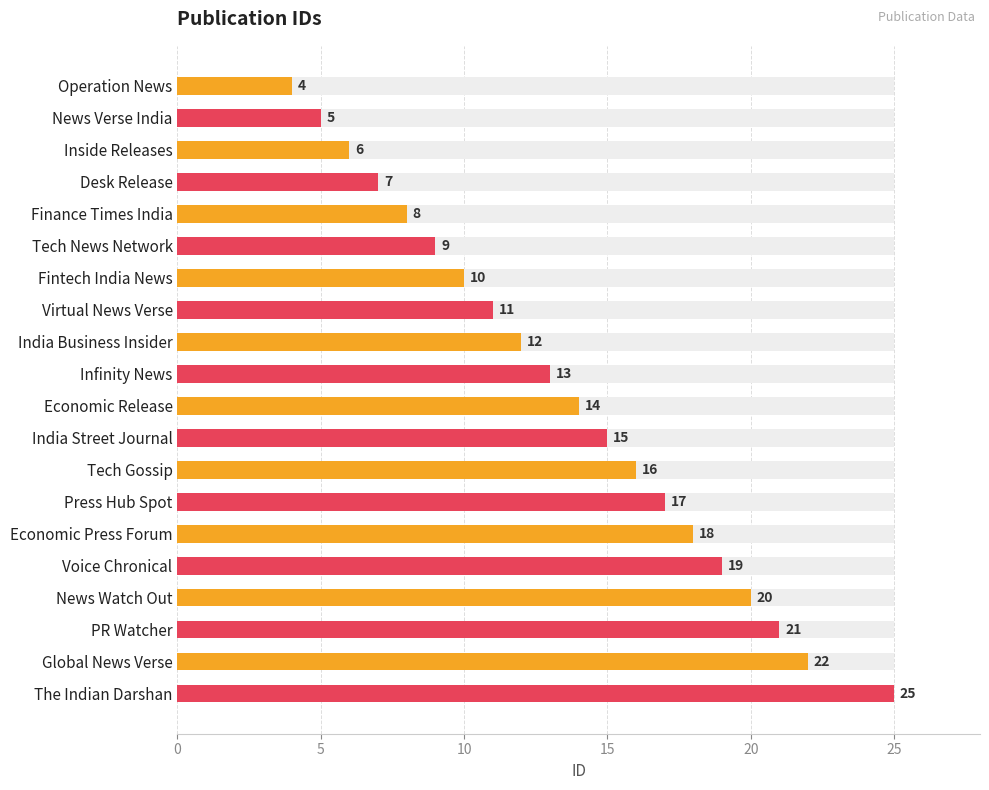

Which has a higher value, Tech News Network or Desk Release?

Tech News Network